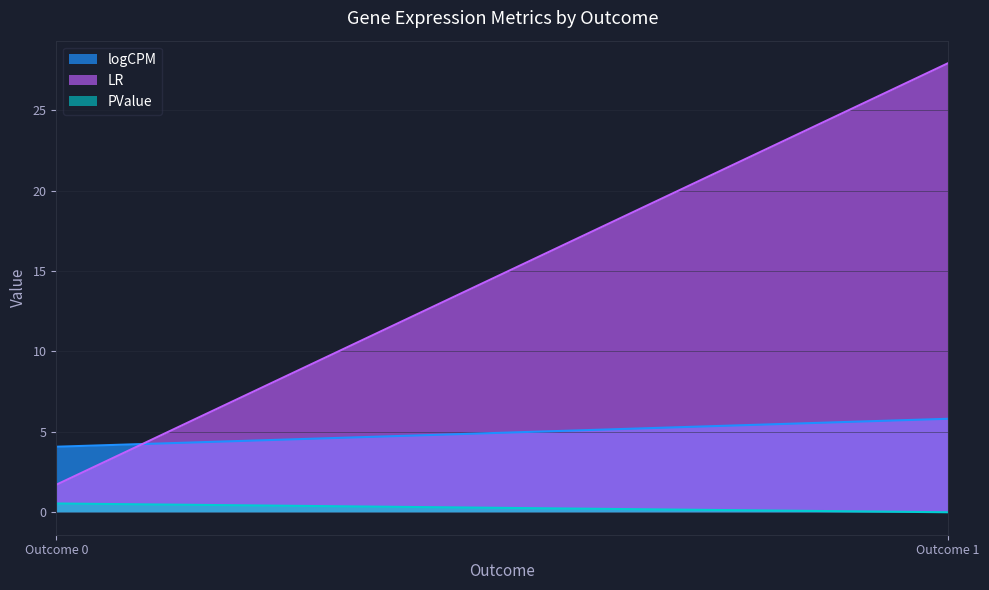

Which series has the largest total across all categories?

LR